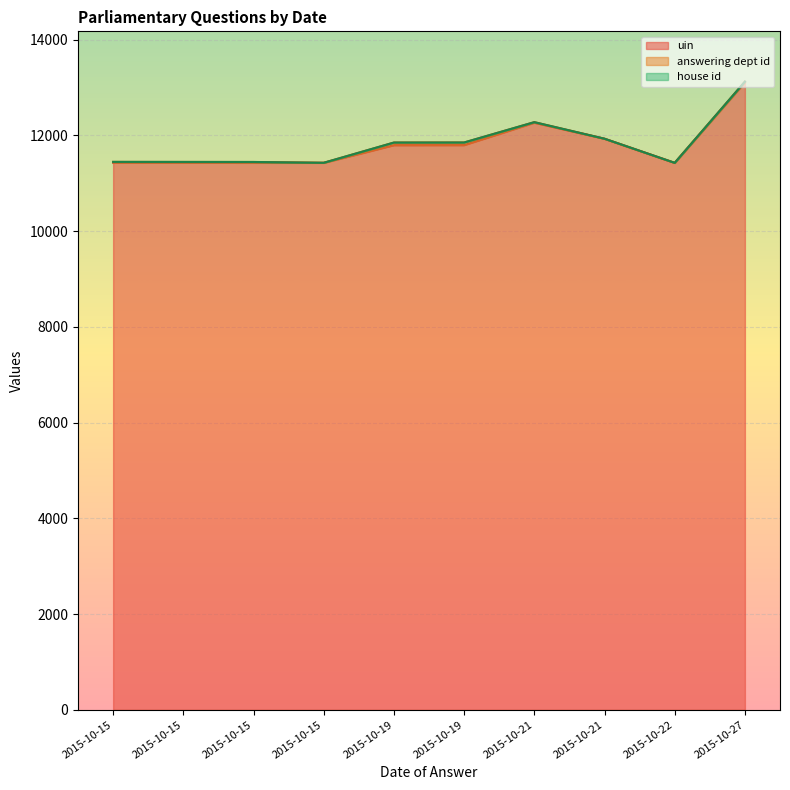

True or false: uin and house id intersect in this chart.

False